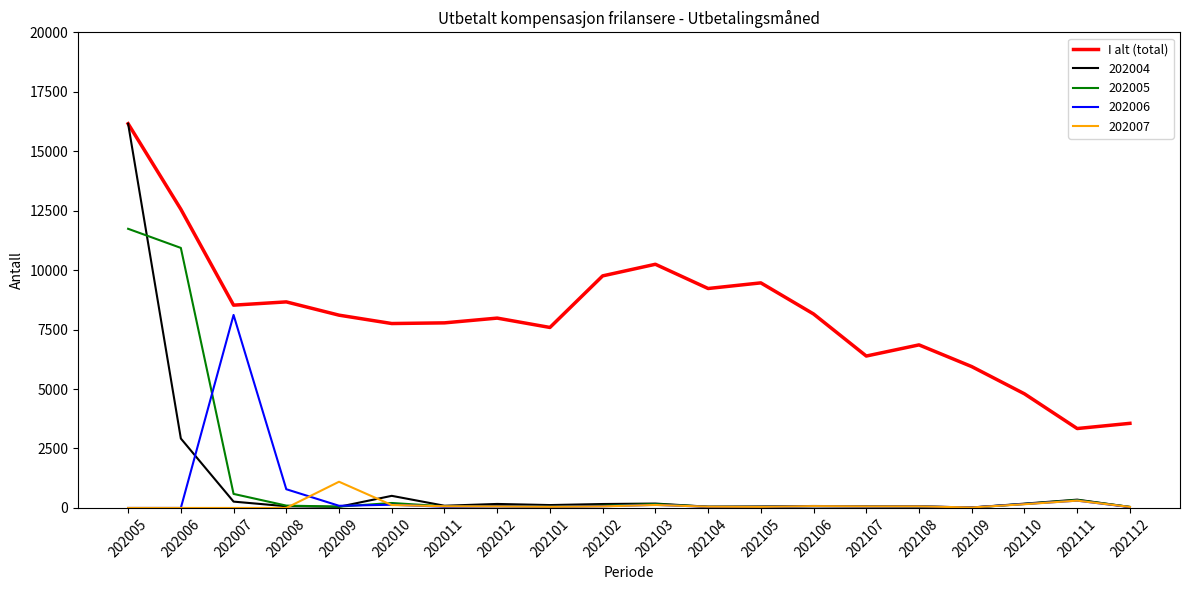

Which series has the largest range (max minus min)?

202004